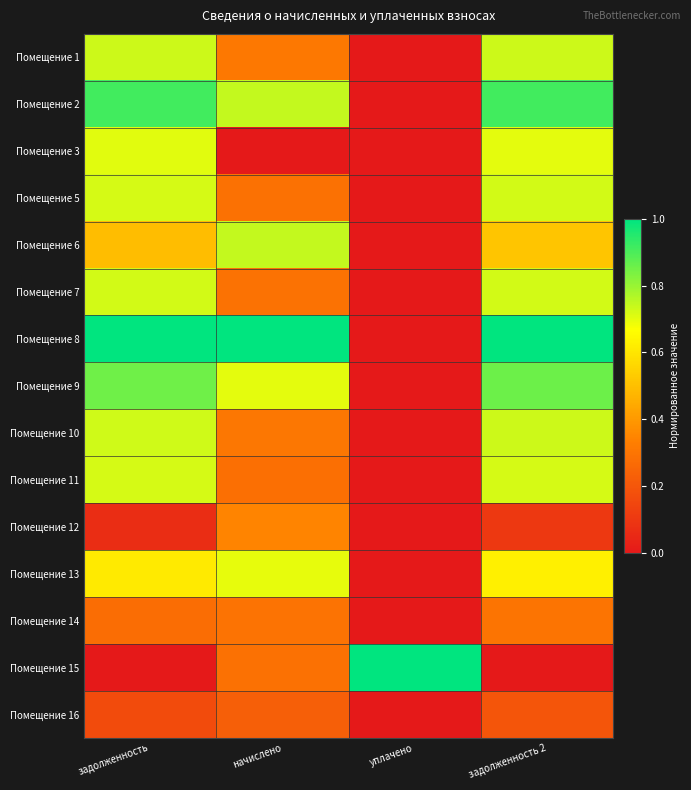

Which label corresponds to the smallest value in the chart?

уплачено